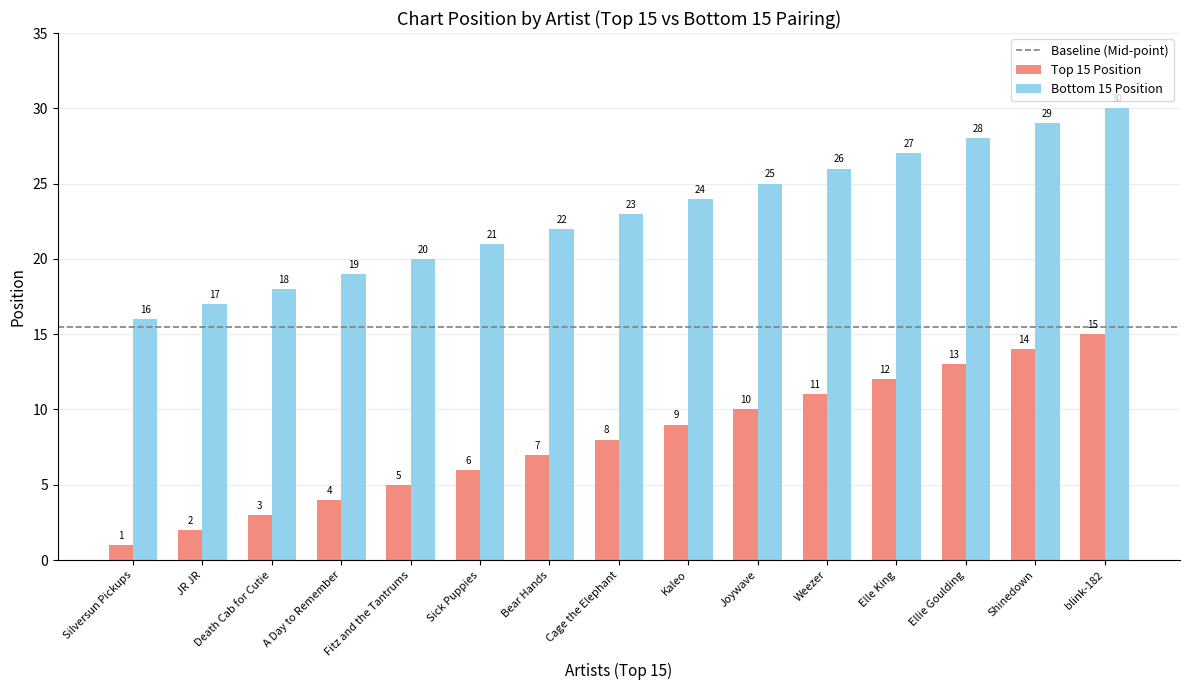

What is the total value across all series at A Day to Remember?

23